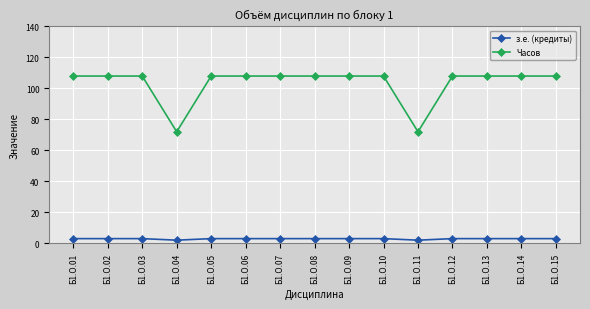

Rank the series at Б1.О.01 from lowest to highest value.

з.е. (кредиты), Часов